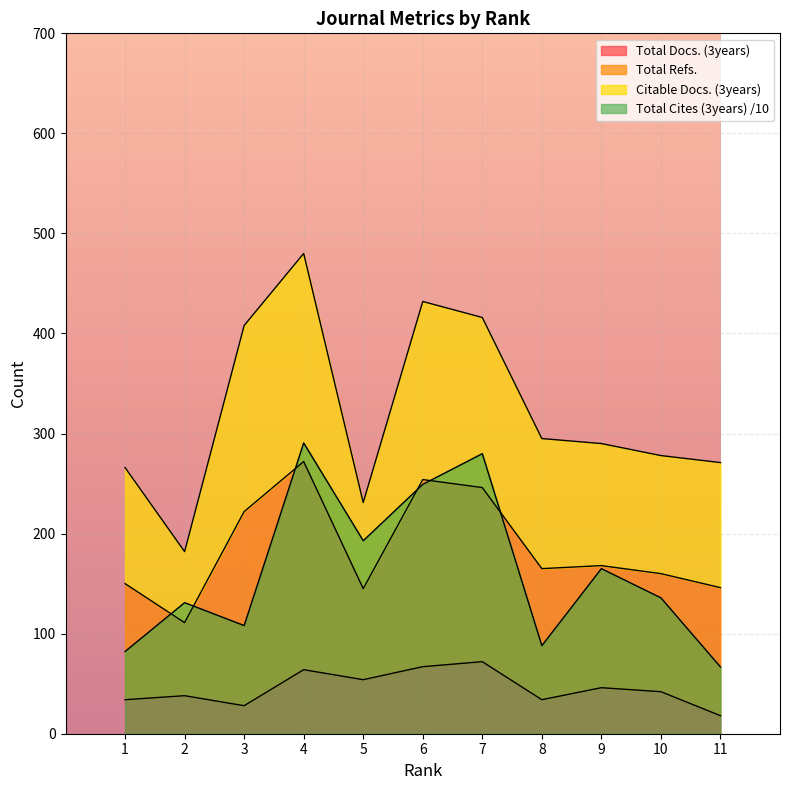

At which label is Total Docs. (3years) closest to 45?

9